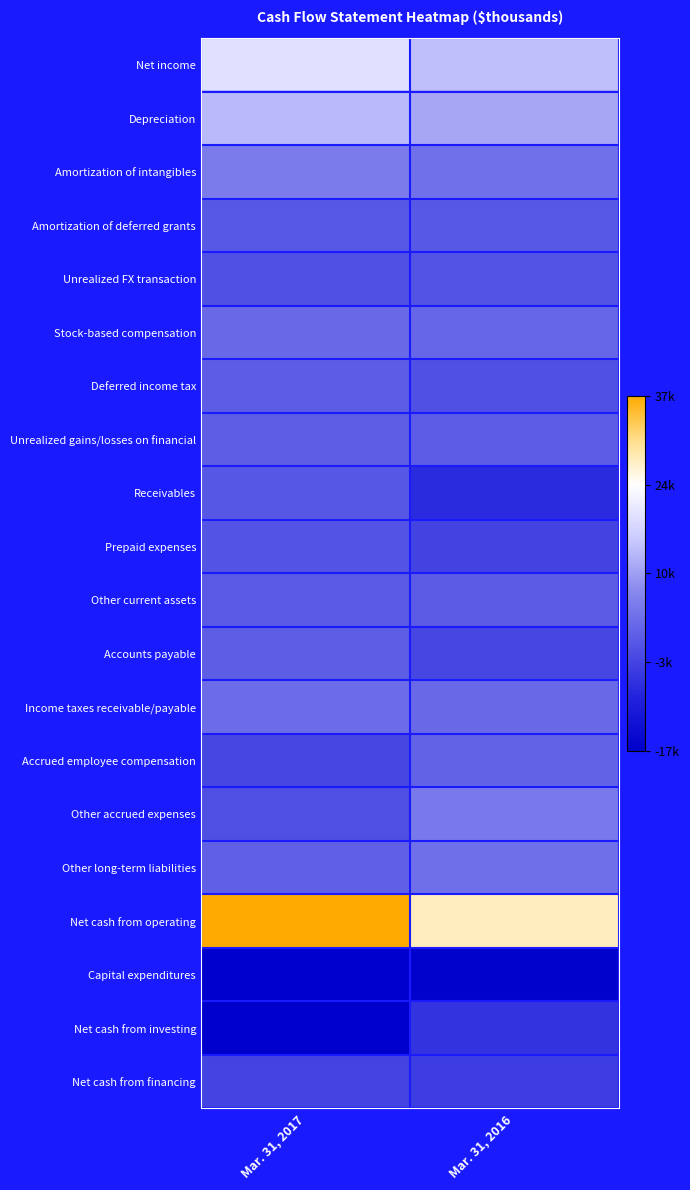

What is the difference between the highest and lowest values at Mar. 31, 2017?

54265